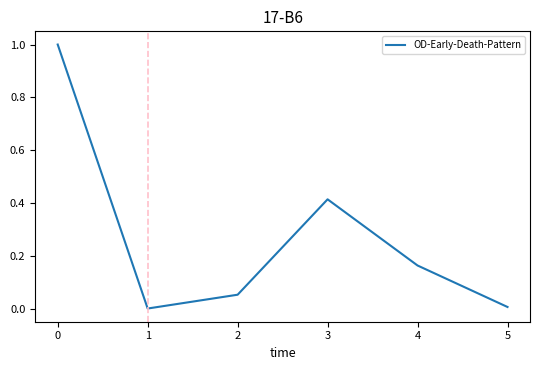

What is the average value?

0.3